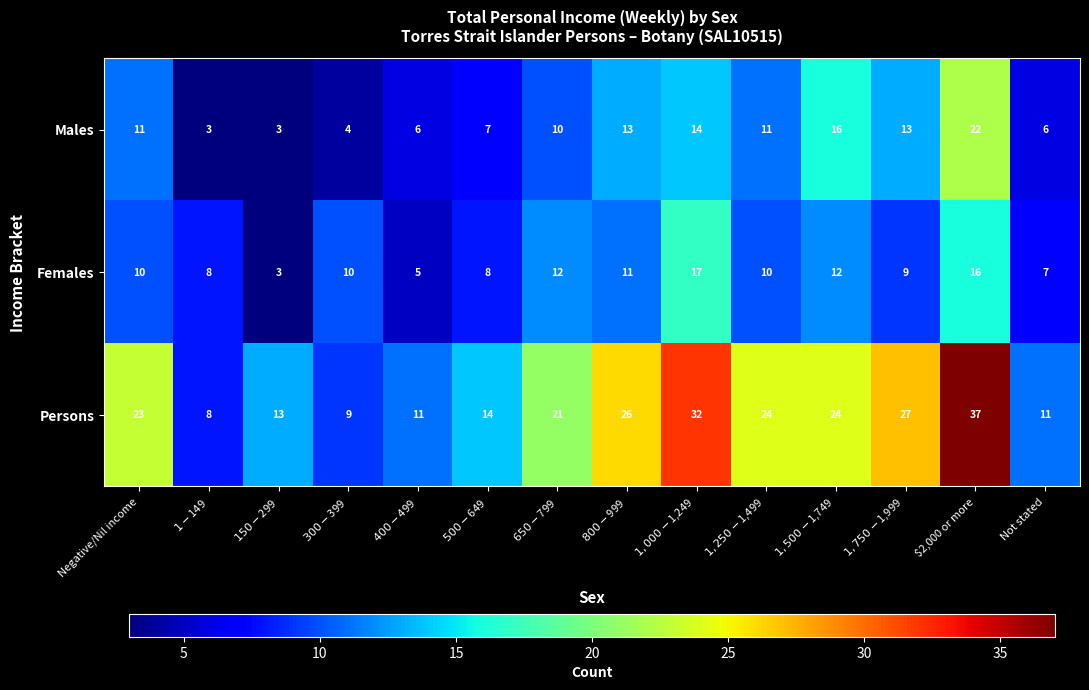

Which series has the widest spread of values?

Persons